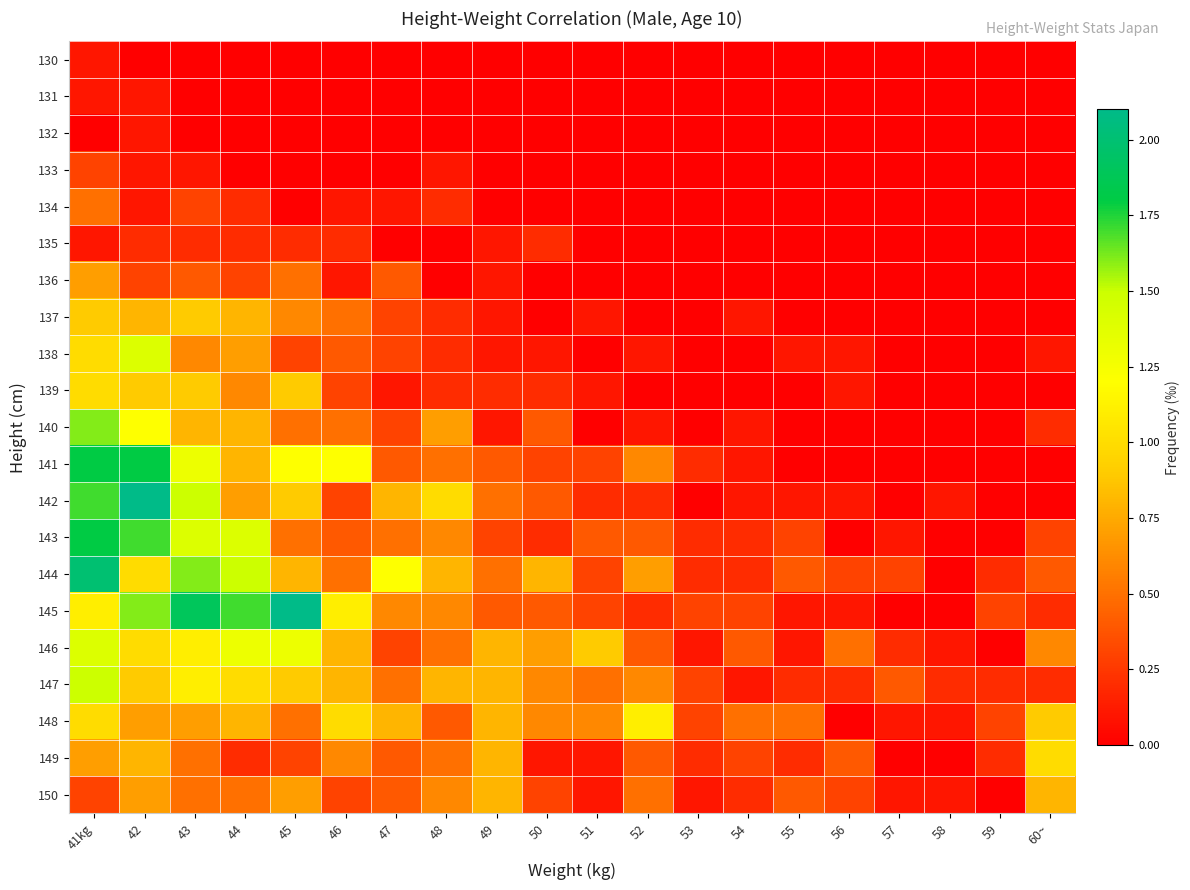

What is the total value across all series at 42?

17.5